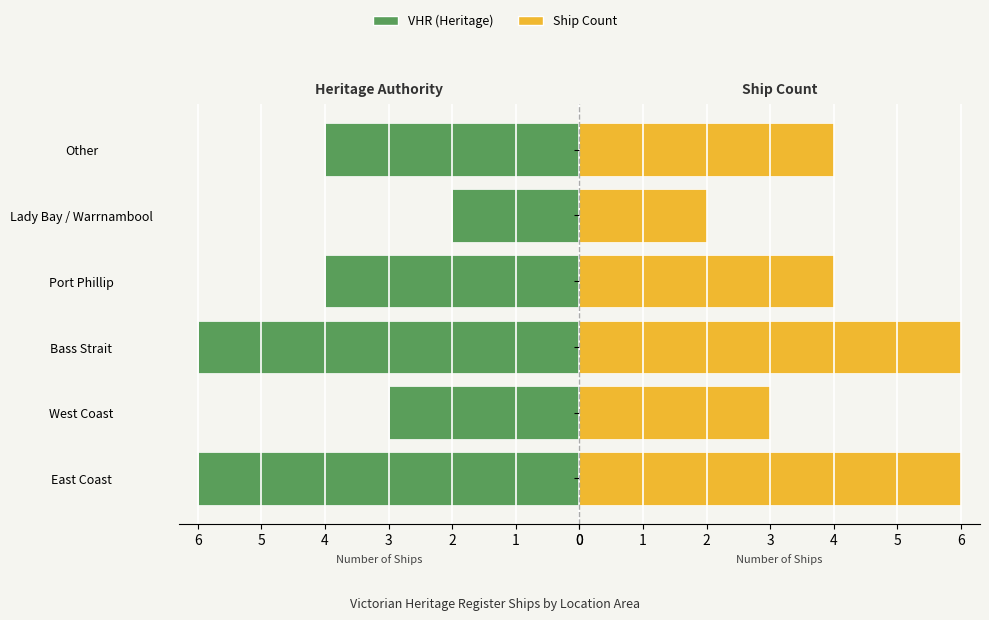

How many data points in Listed Ships are above 4?

2